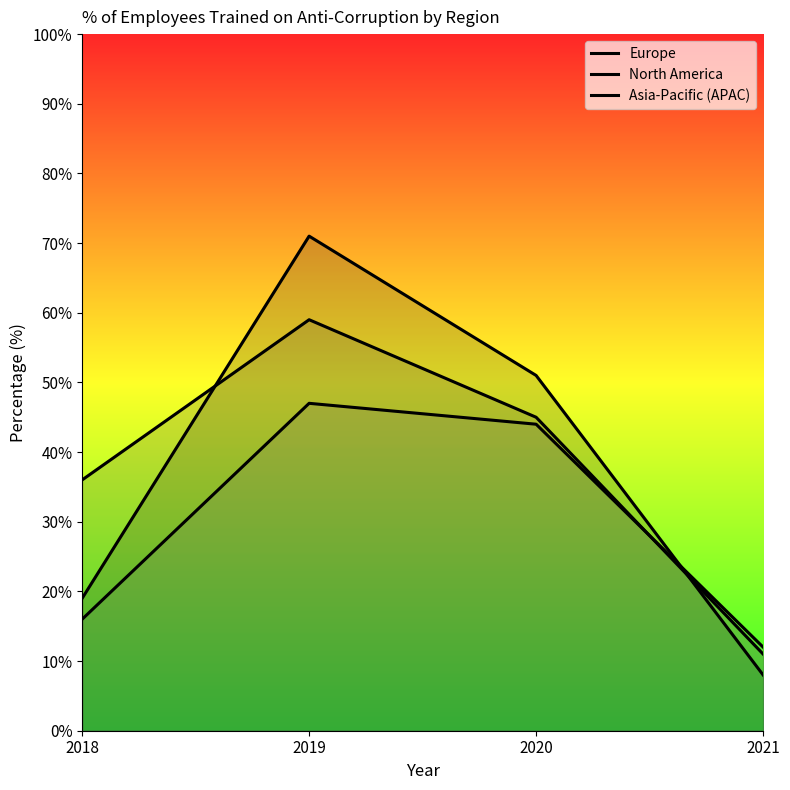

Does the chart have visible grid lines?

No